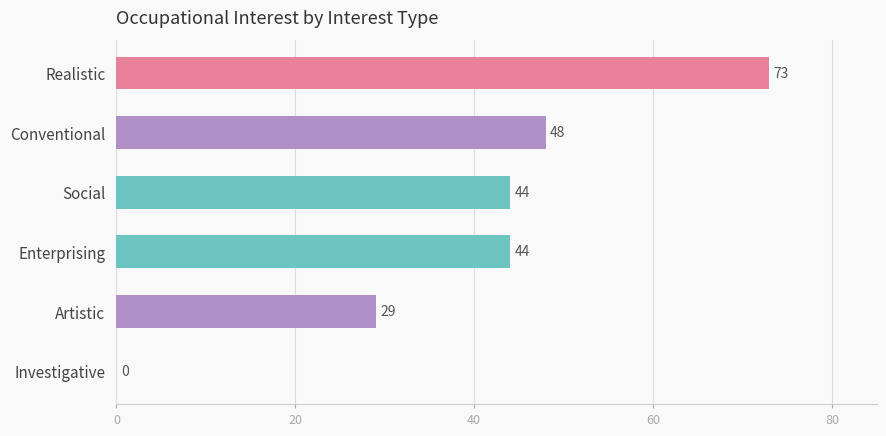

How many data points does each series have?

6